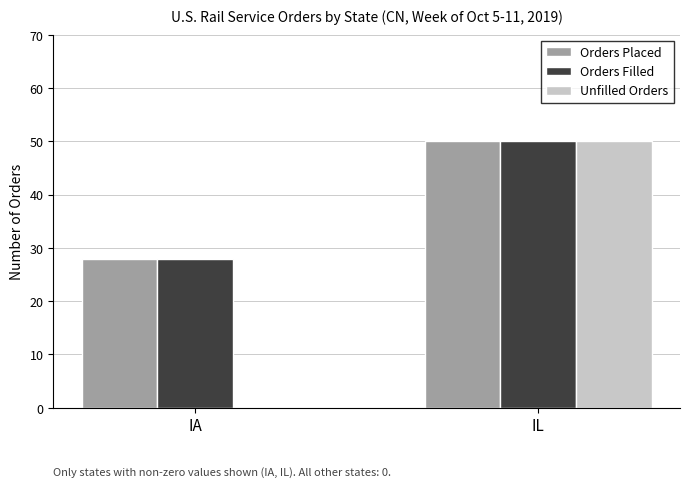

What is the sum of all Unfilled Orders values?

50